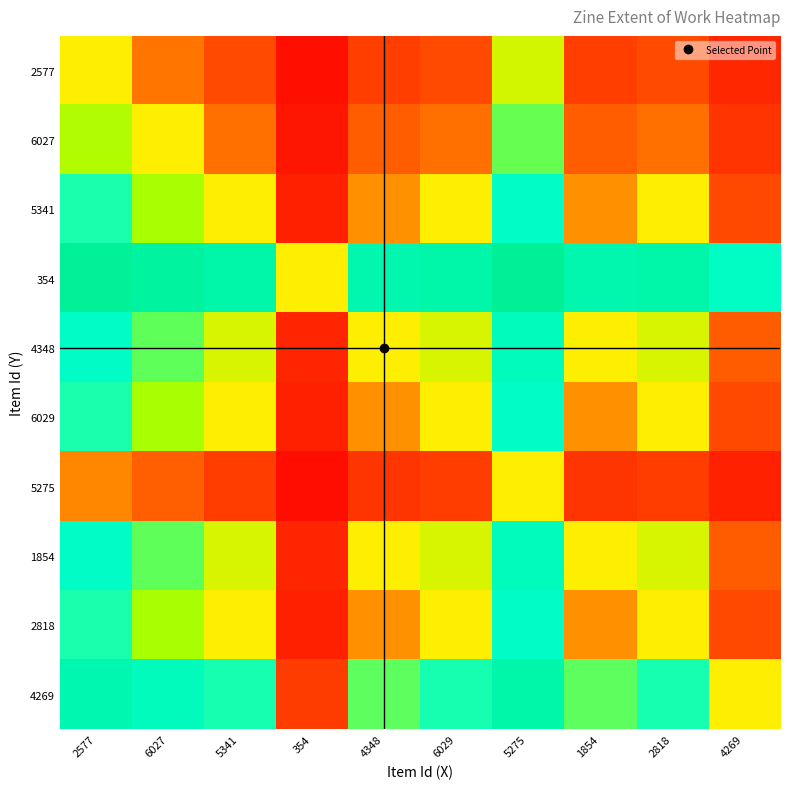

Which label corresponds to the largest value in the chart?

5275